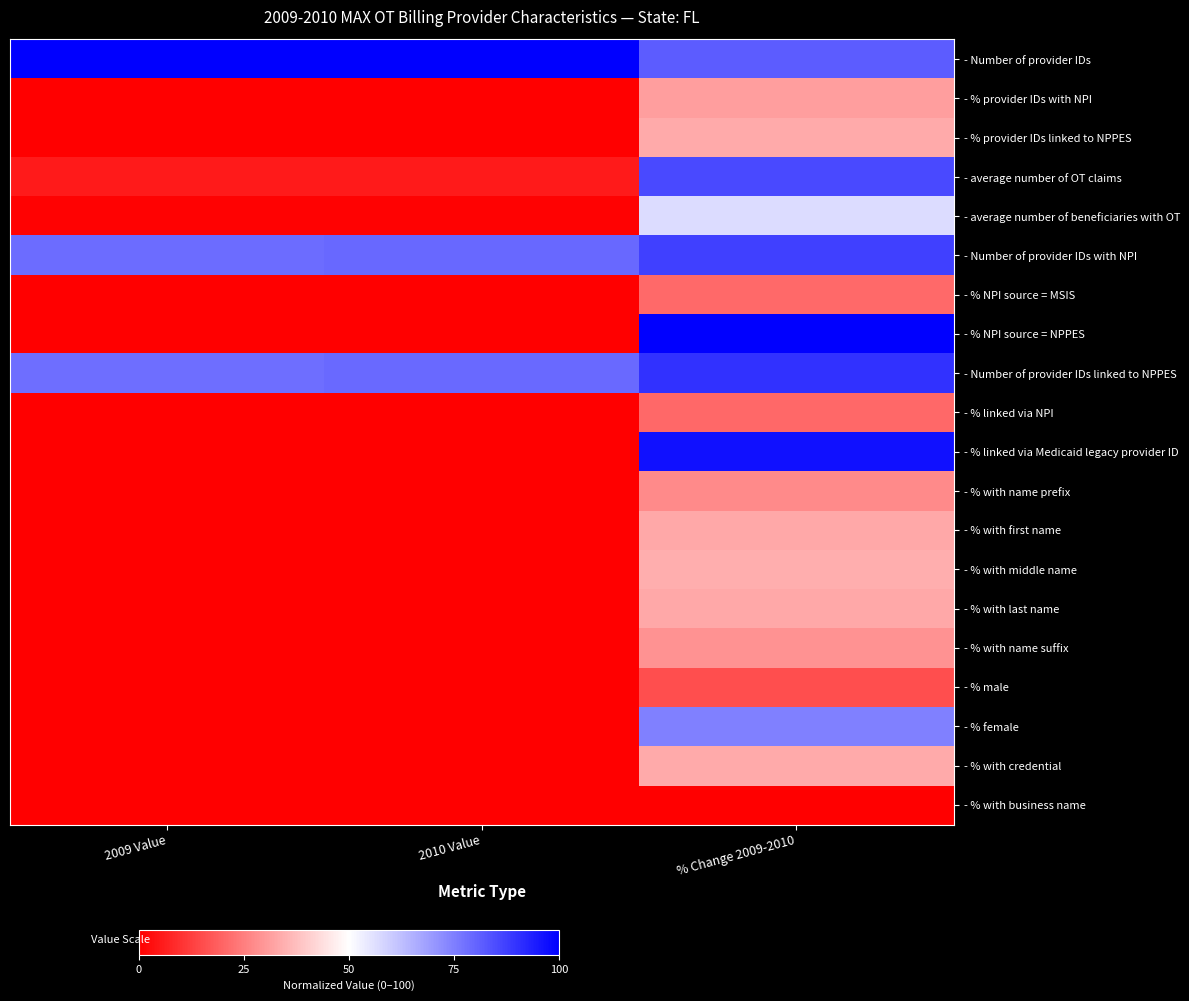

What is the difference between the highest and lowest values at % Change 2009-2010?

100.0